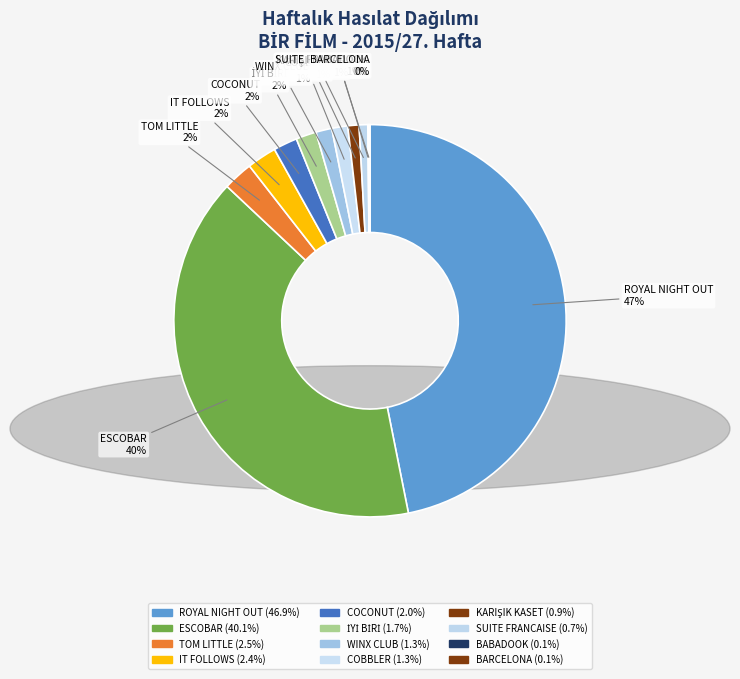

Which category has the biggest portion of the pie?

ROYAL NIGHT OUT